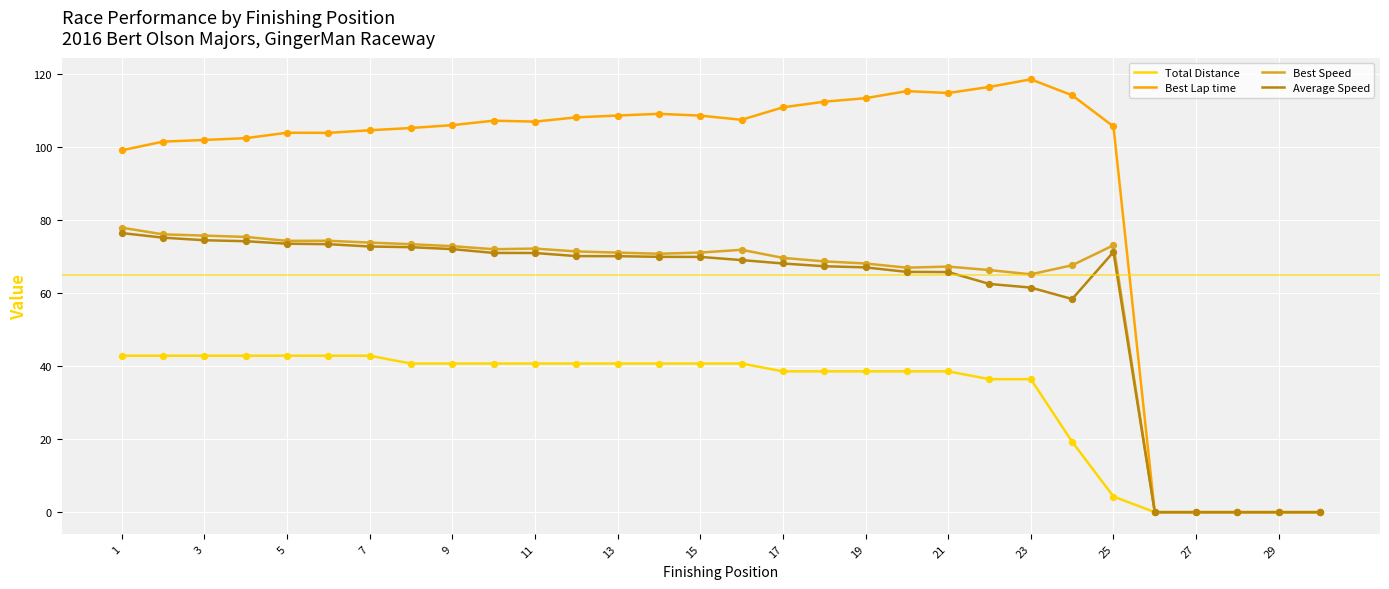

What are all the series names shown in the legend?

Total Distance, Best Lap time, Best Speed, Average Speed